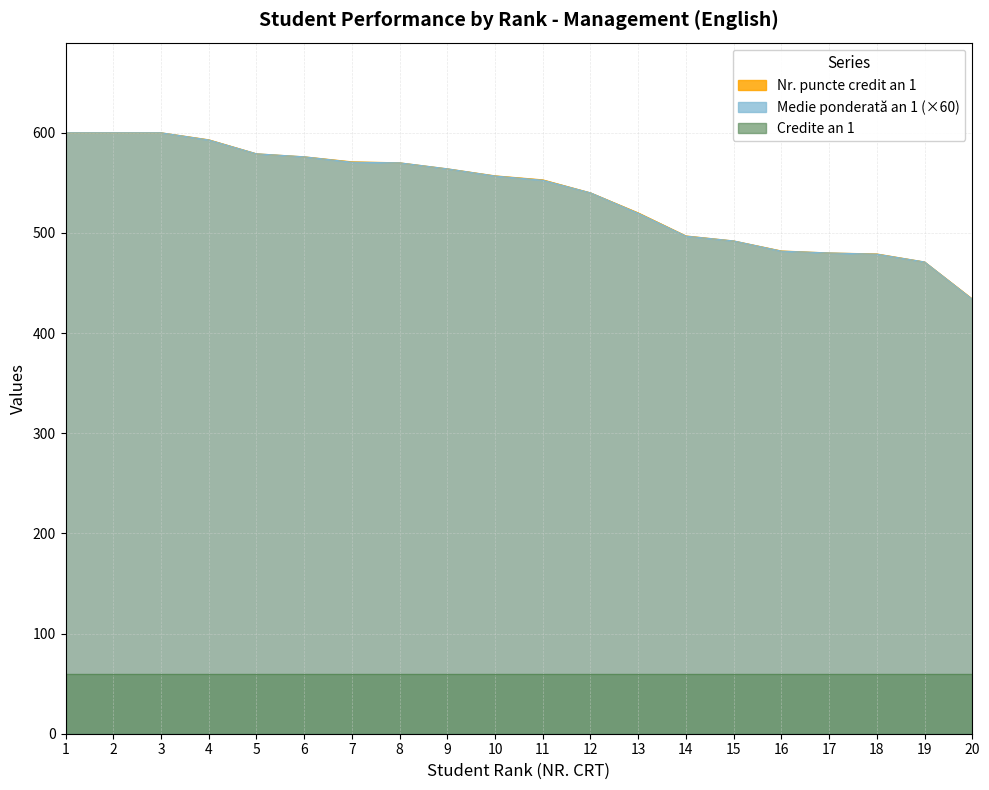

What is the difference between the maximum and second lowest values in the Nr. puncte credit an 1 series?

129.0